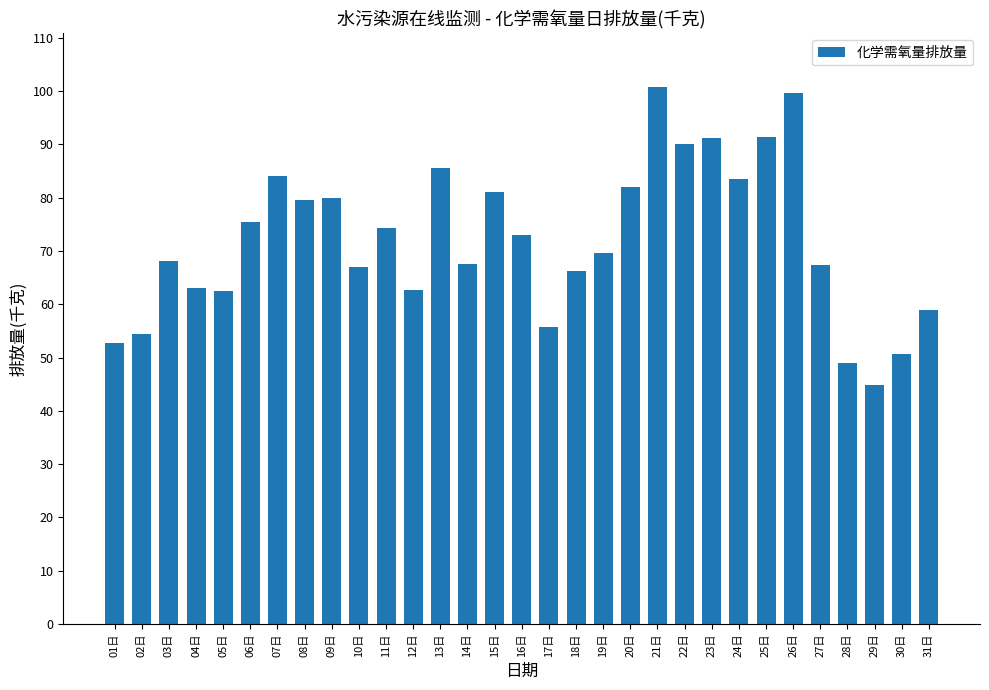

The value at 26日 is 99.6. True or false?

True